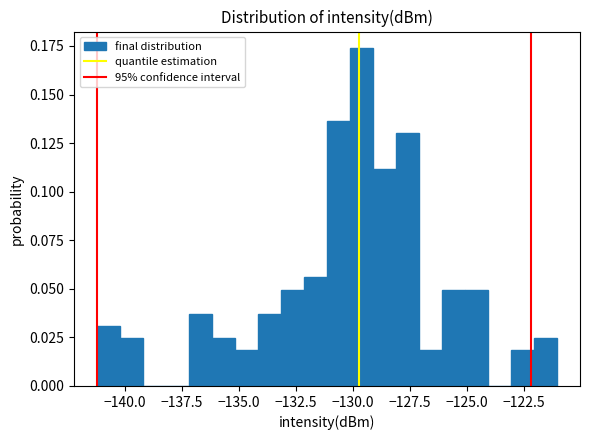

Around what value on the x-axis is the tallest bar? Give the approximate position of its centre, as read against the axis.

-129.5